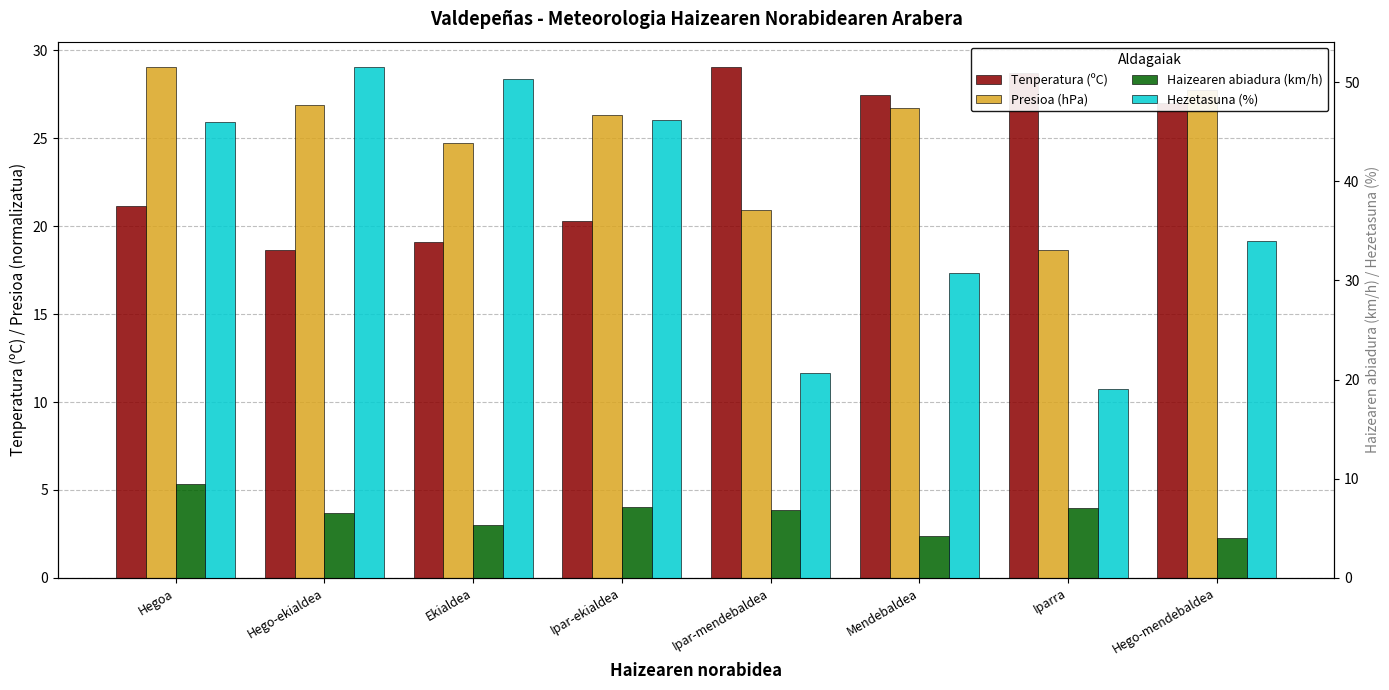

List the series in order of their peak value, lowest first.

Haizearen abiadura (km/h), Tenperatura (ºC), Presioa (hPa), Hezetasuna (%)